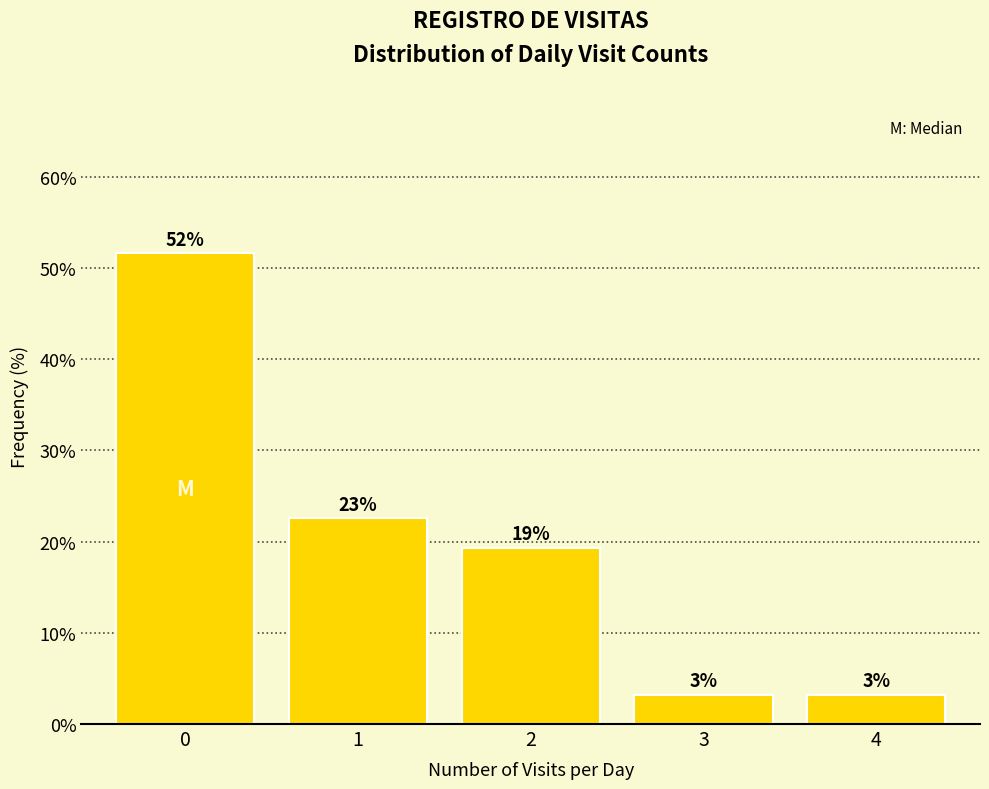

How many bars are there in total?

5